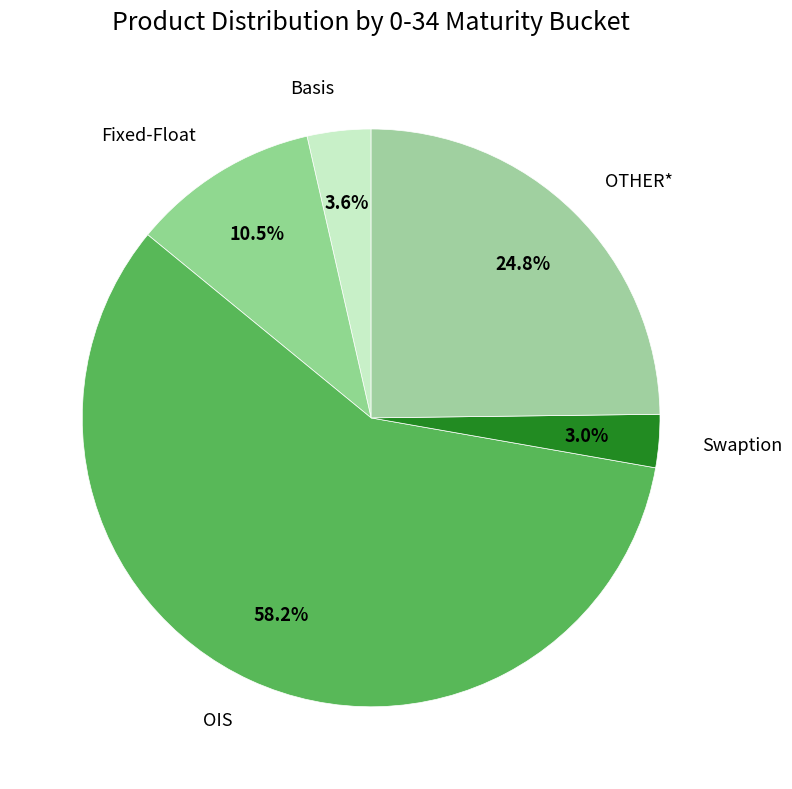

Which category accounts for the majority?

OIS